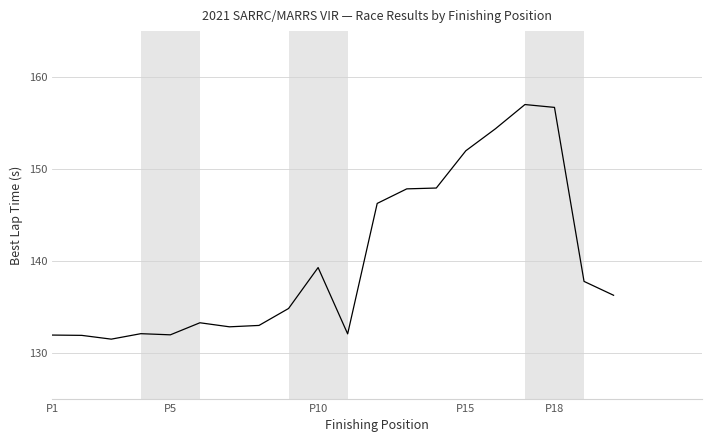

What is the minimum value for Best Lap Time (s)?

131.5